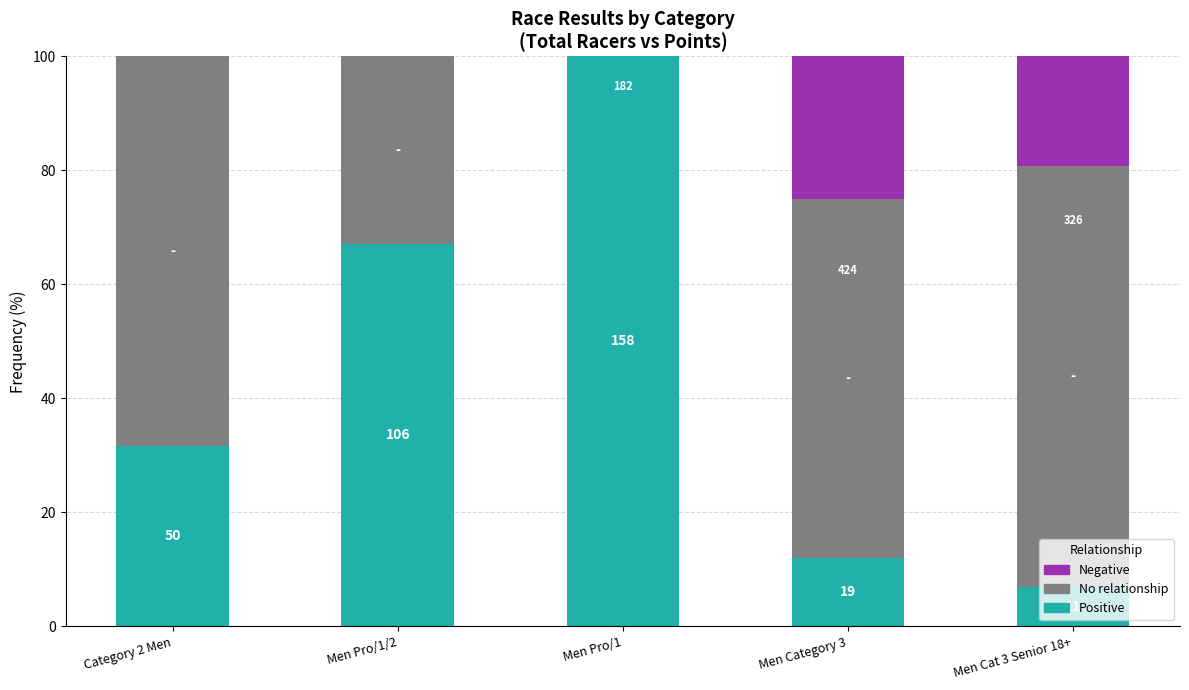

How many data points in Negative are less than 10?

2